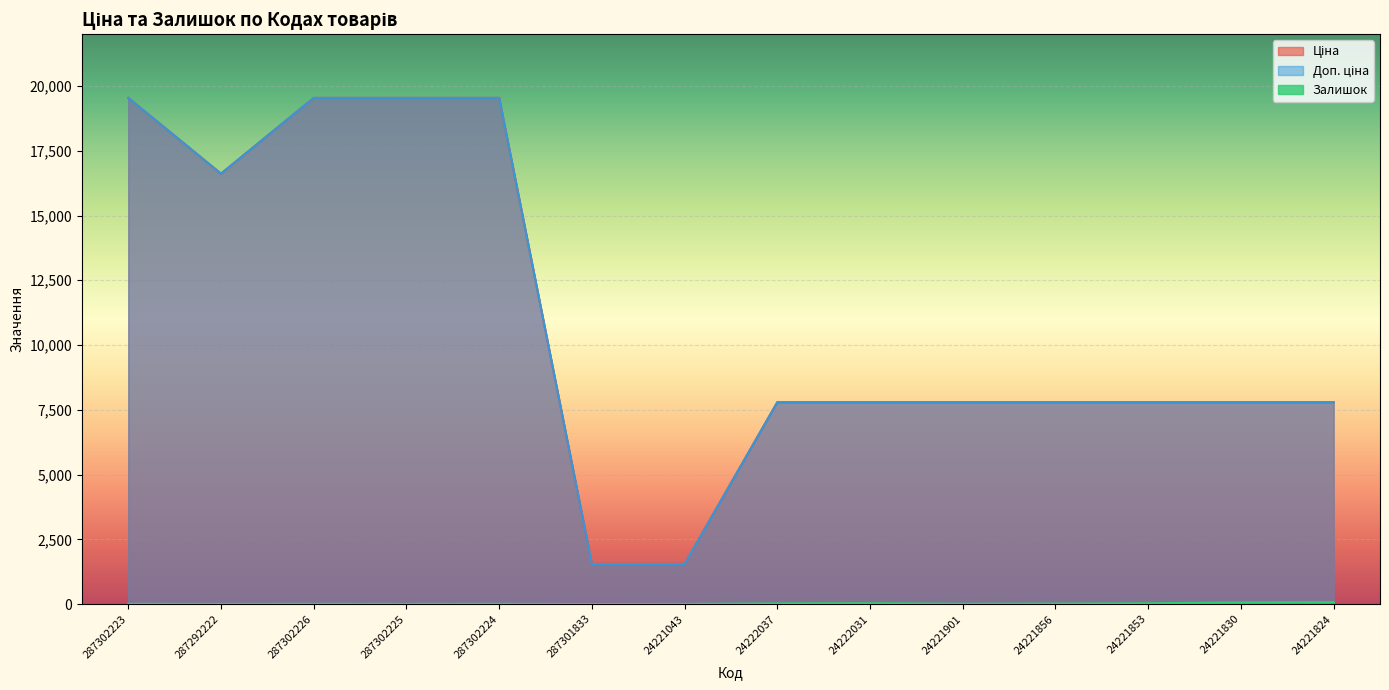

Read the Ціна value at 24221853.

7792.9